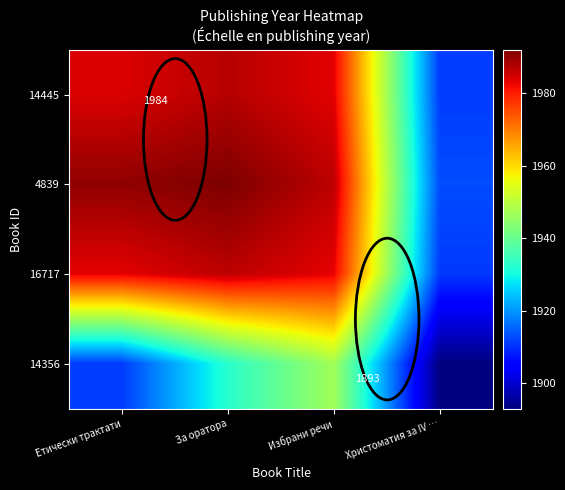

What is the spread (max minus min) of values at Избрани речи?

39.6